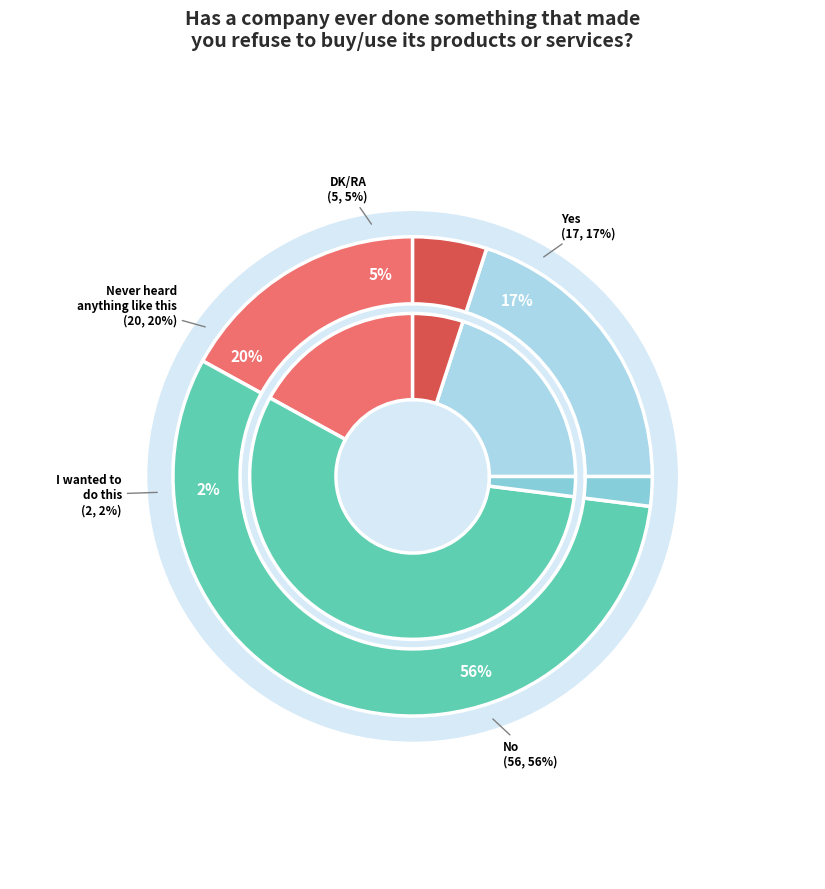

To the nearest percent, what portion does Yes represent?

17%